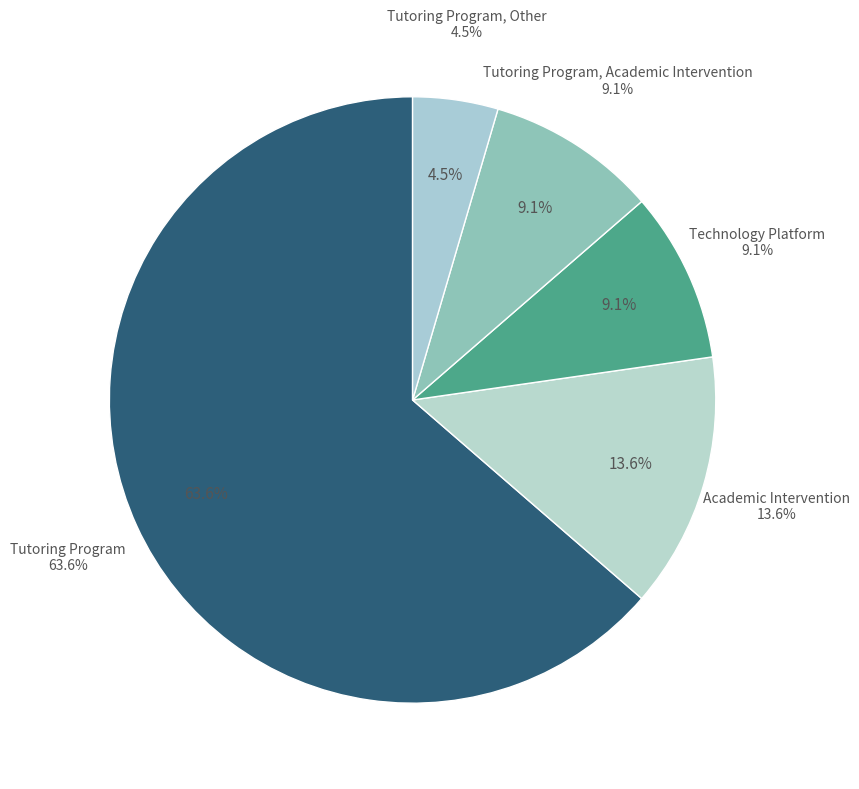

To the nearest percent, what portion does Academic Intervention represent?

14%